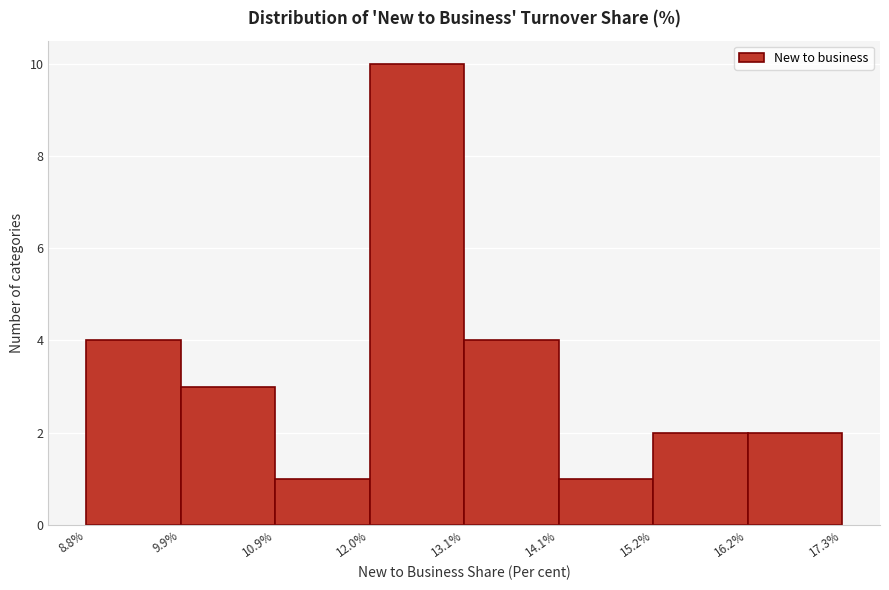

Reading left to right, transcribe this chart: for each bar, give the range it covers on the x-axis and its height. The values are not printed on the chart, so give them approximately, as read against the axis.

8.8% to 9.9%: 4
9.9% to 10.9%: 3
10.9% to 12.0%: 1
12.0% to 13.1%: 10
13.1% to 14.1%: 4
14.1% to 15.2%: 1
15.2% to 16.2%: 2
16.2% to 17.3%: 2